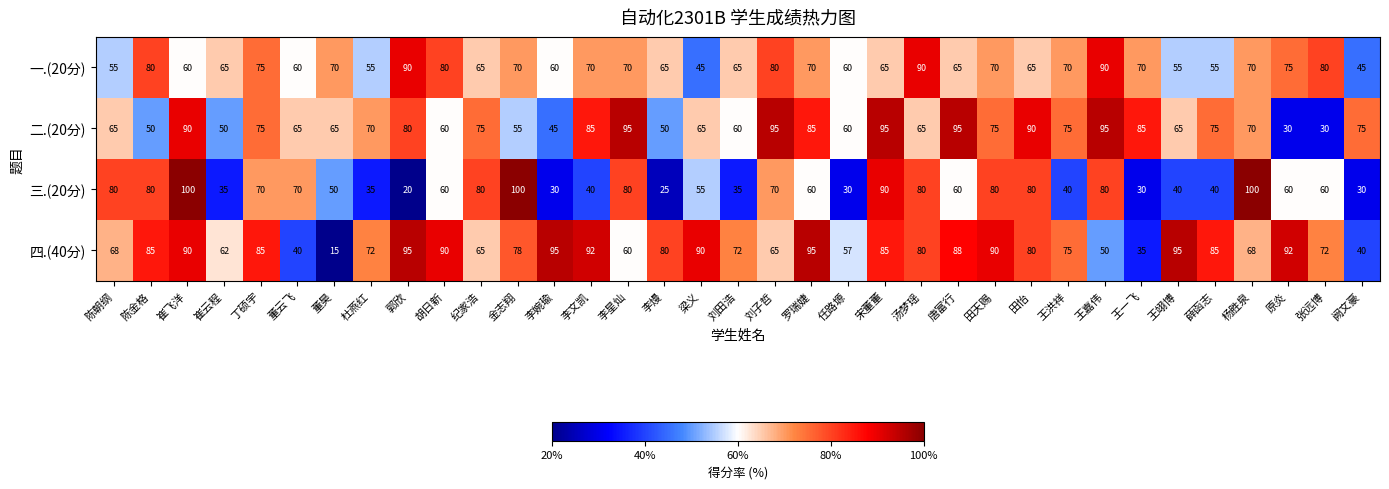

Is the value of 四.(40分) at 刘田浩 greater than the value of 一.(20分) at 梁义?

Yes